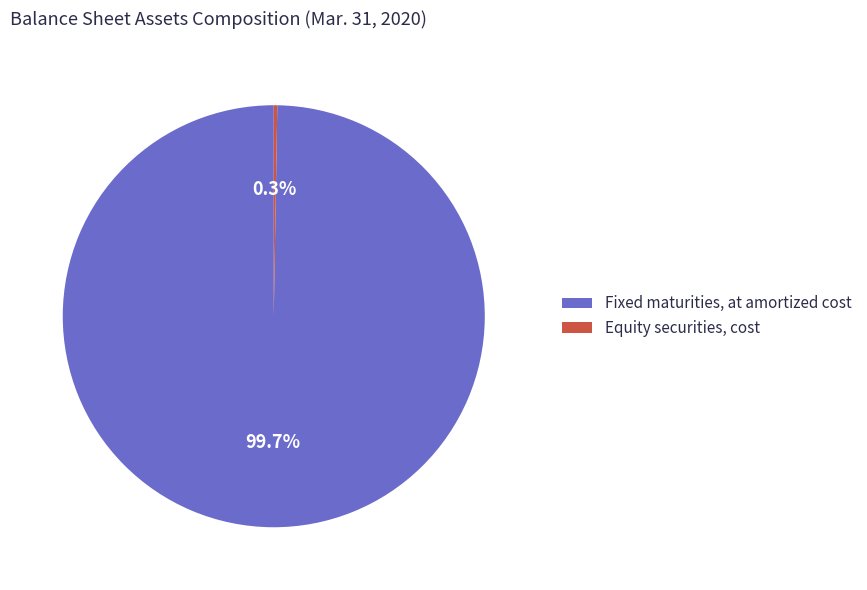

What is the majority slice?

Fixed maturities, at amortized cost